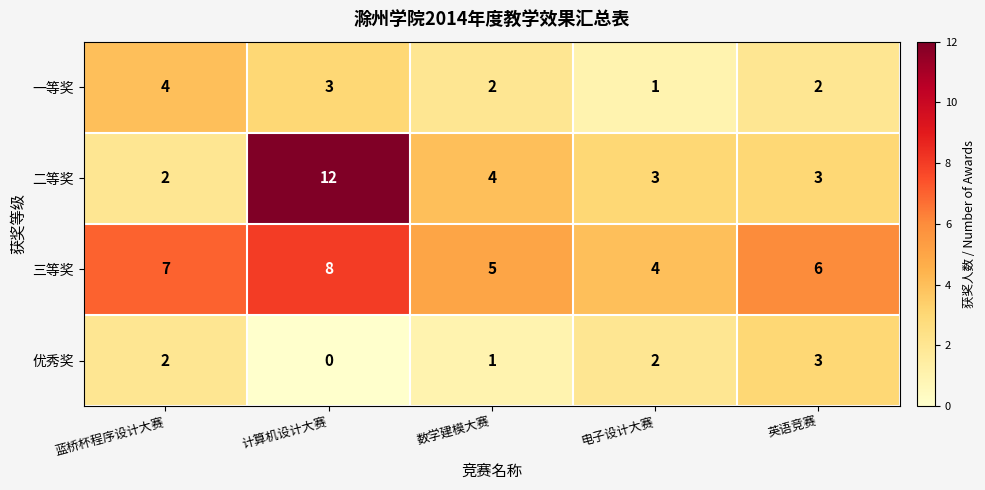

List the series in order of their peak value, highest first.

二等奖, 三等奖, 一等奖, 优秀奖